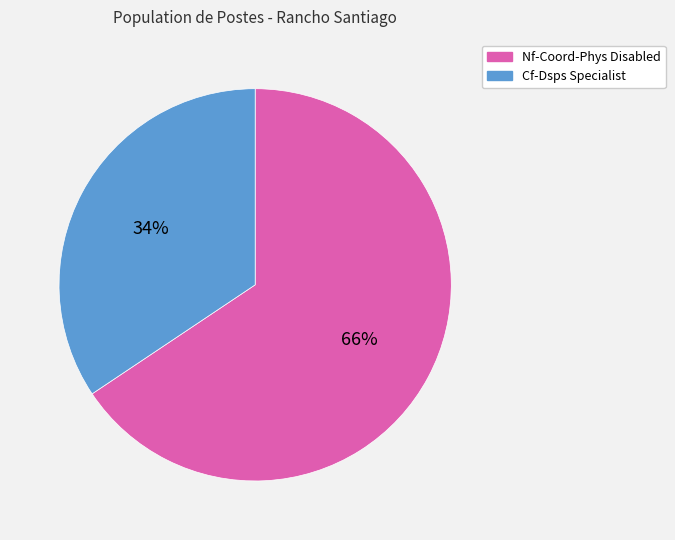

To the nearest percent, what portion does Nf-Coord-Phys Disabled represent?

66%